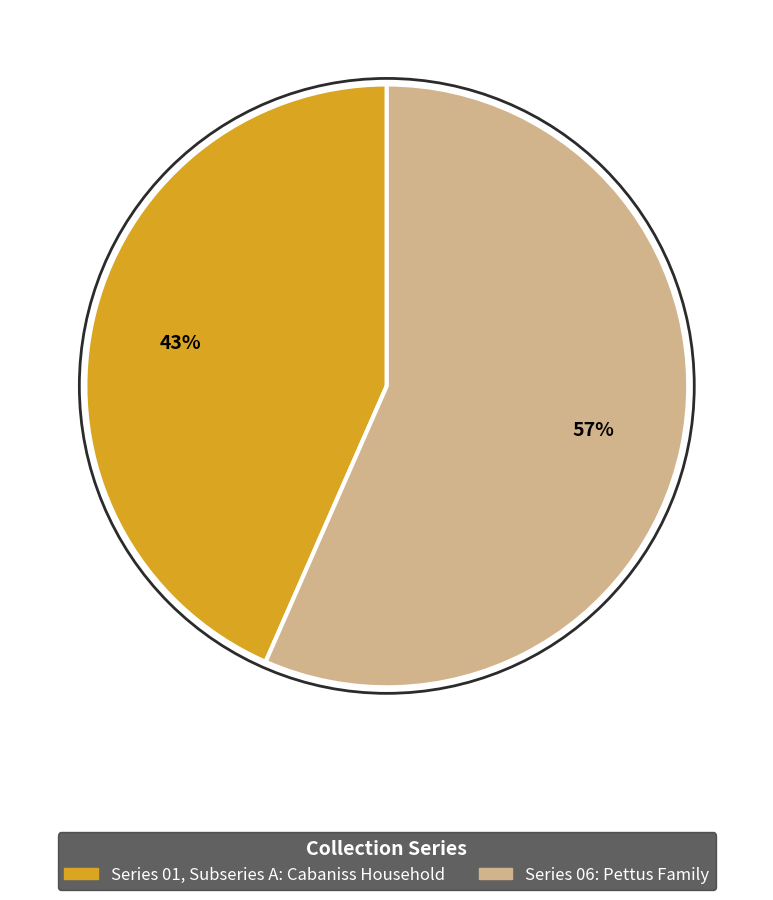

Is there any slice that represents more than half of the pie?

Yes